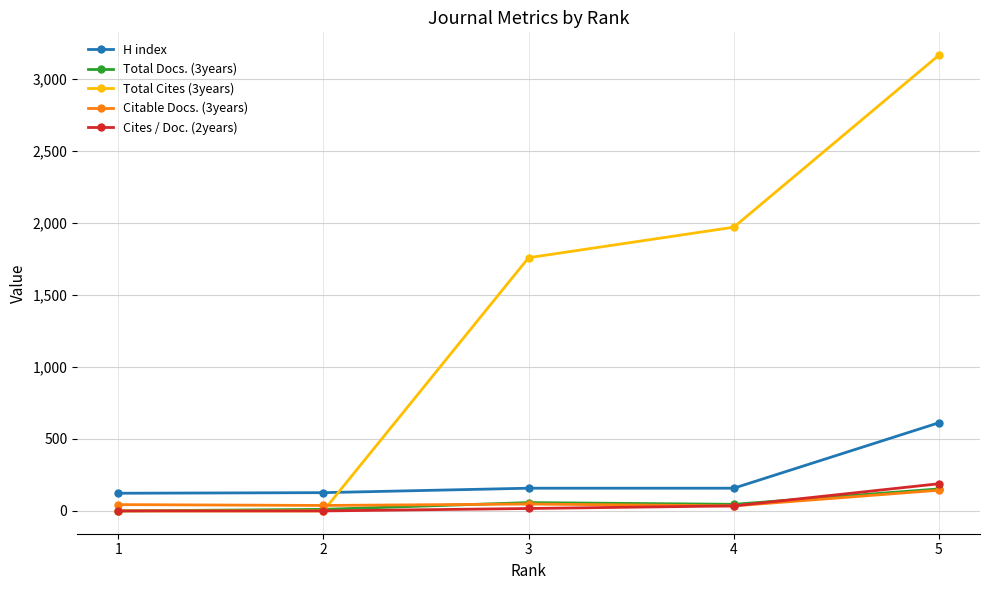

What is the value of the H index point at the 4th from the left?

158